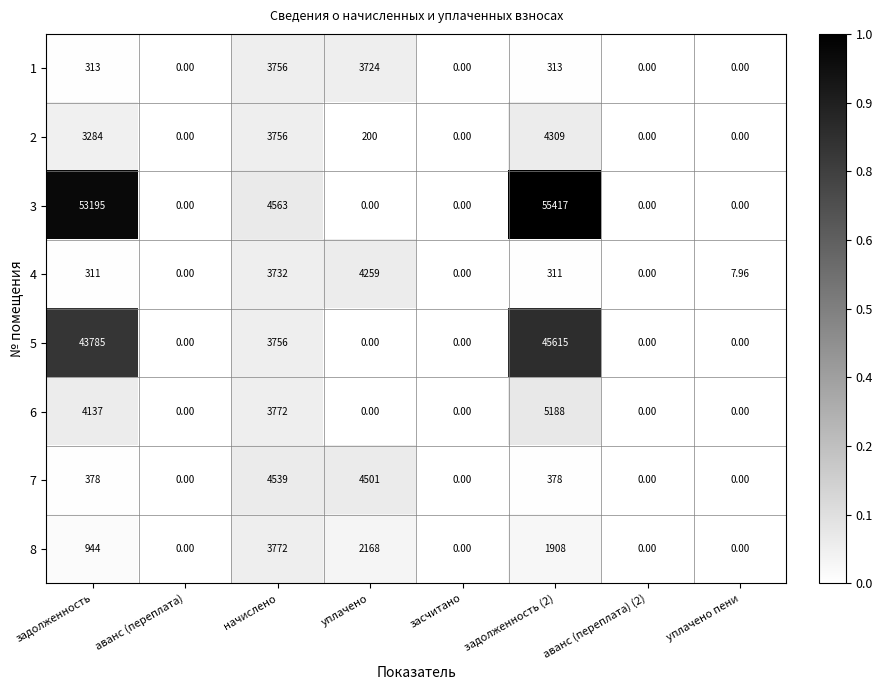

Rank the series at задолженность from lowest to highest value.

4, 1, 7, 8, 2, 6, 5, 3